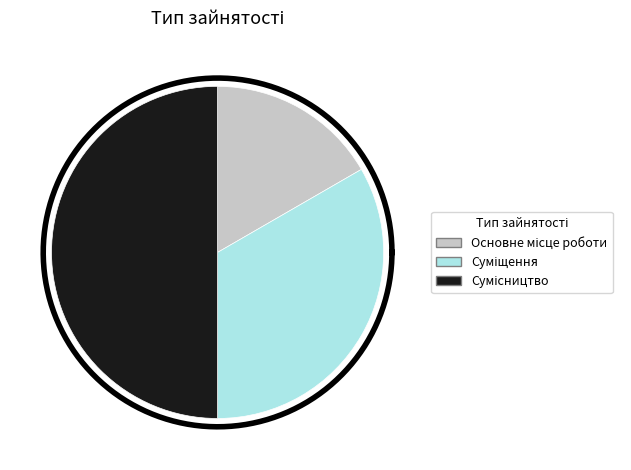

What is the smallest slice in the pie chart?

Основне місце роботи